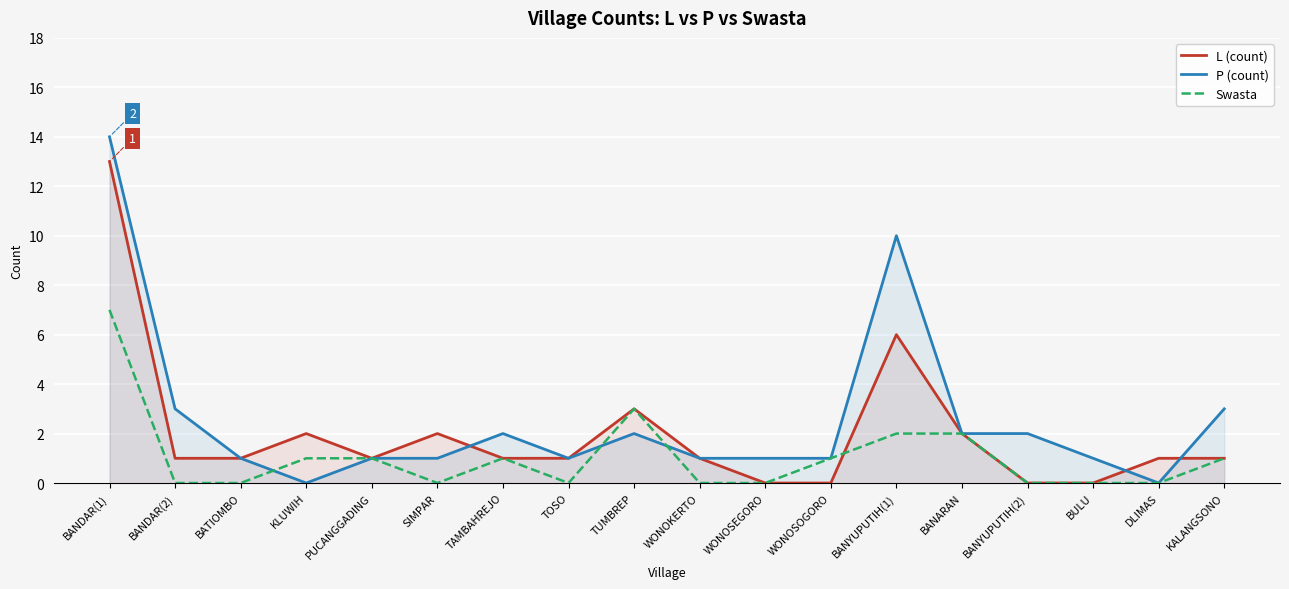

What position from the left is KALANGSONO?

18